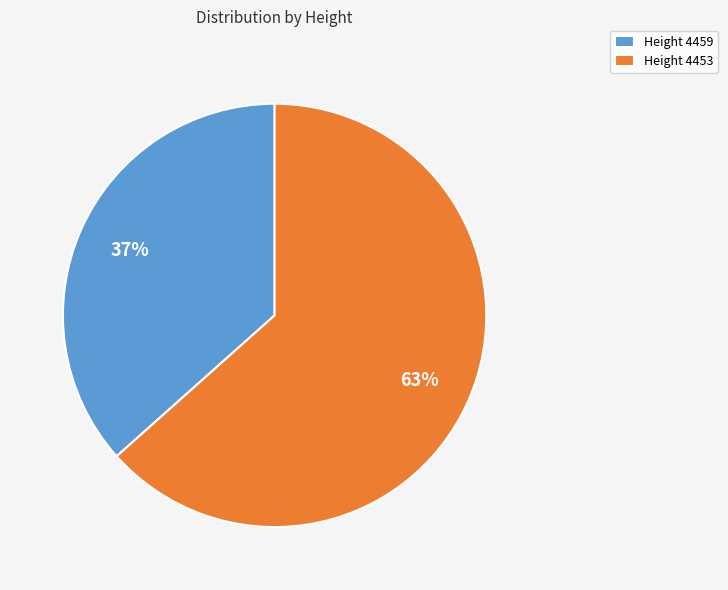

Which slice is the smallest?

Height 4459